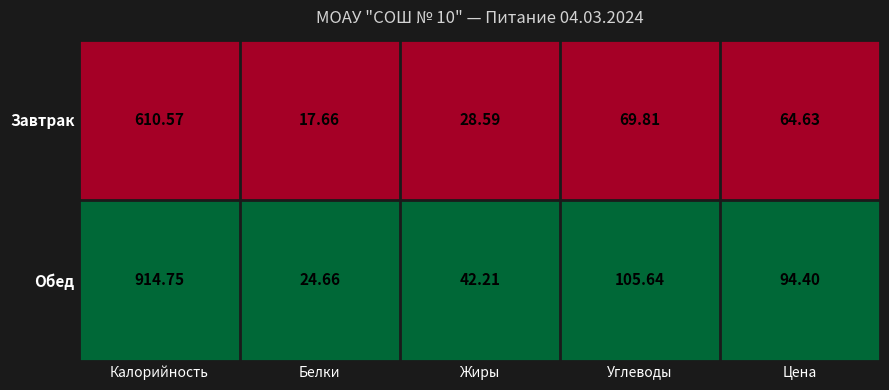

Rank the series by their average value, from lowest to highest.

Завтрак, Обед